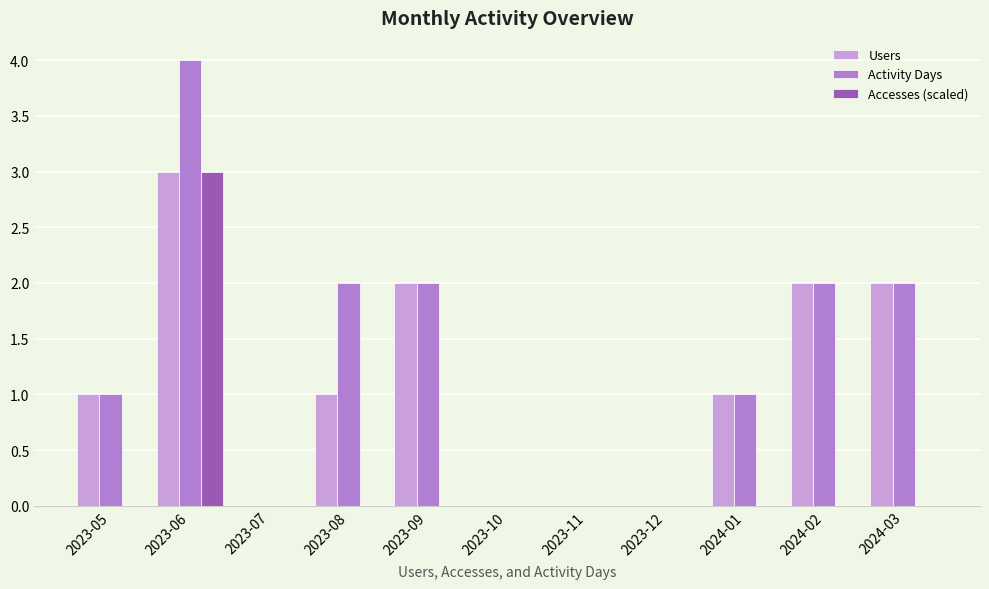

At which category is the sum across all series the highest?

2023-06